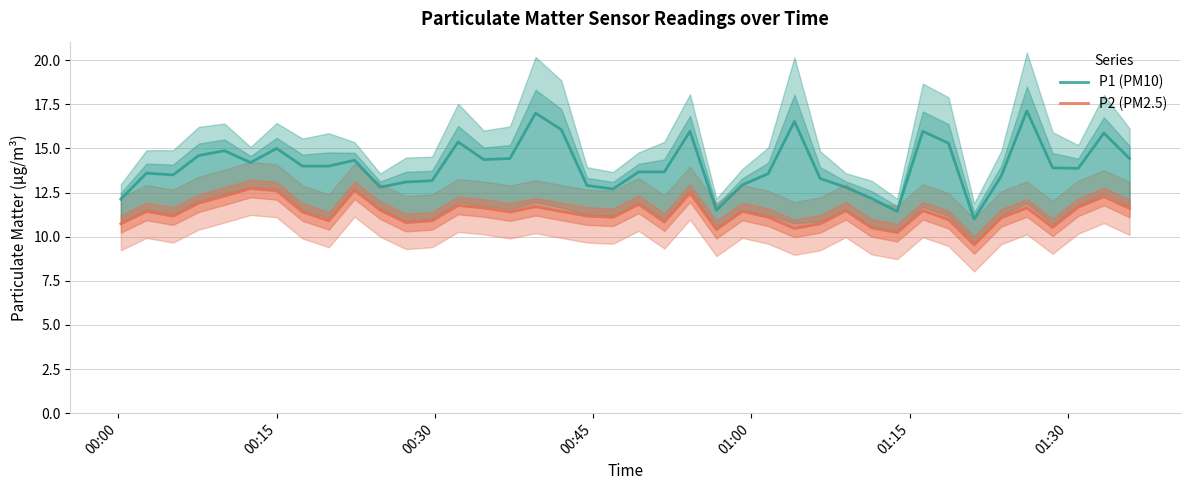

How many series are shown in this chart?

2